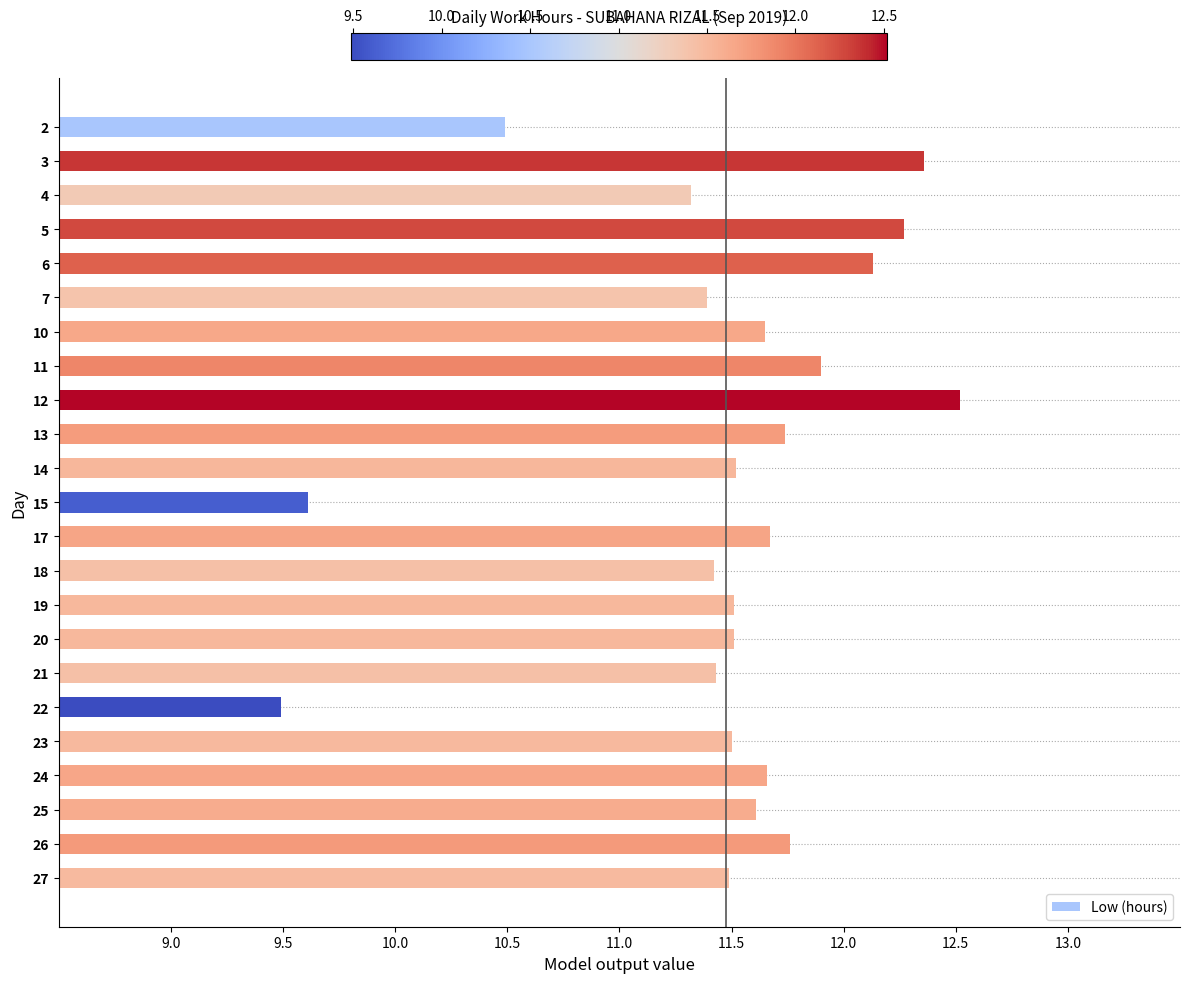

What is the value of the 1st bar from the top?

10.5